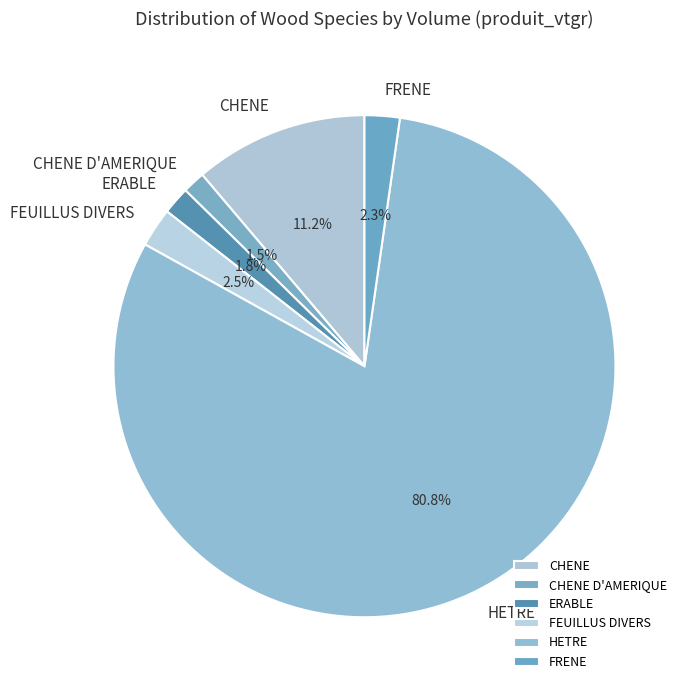

How many segments does this pie chart have?

6